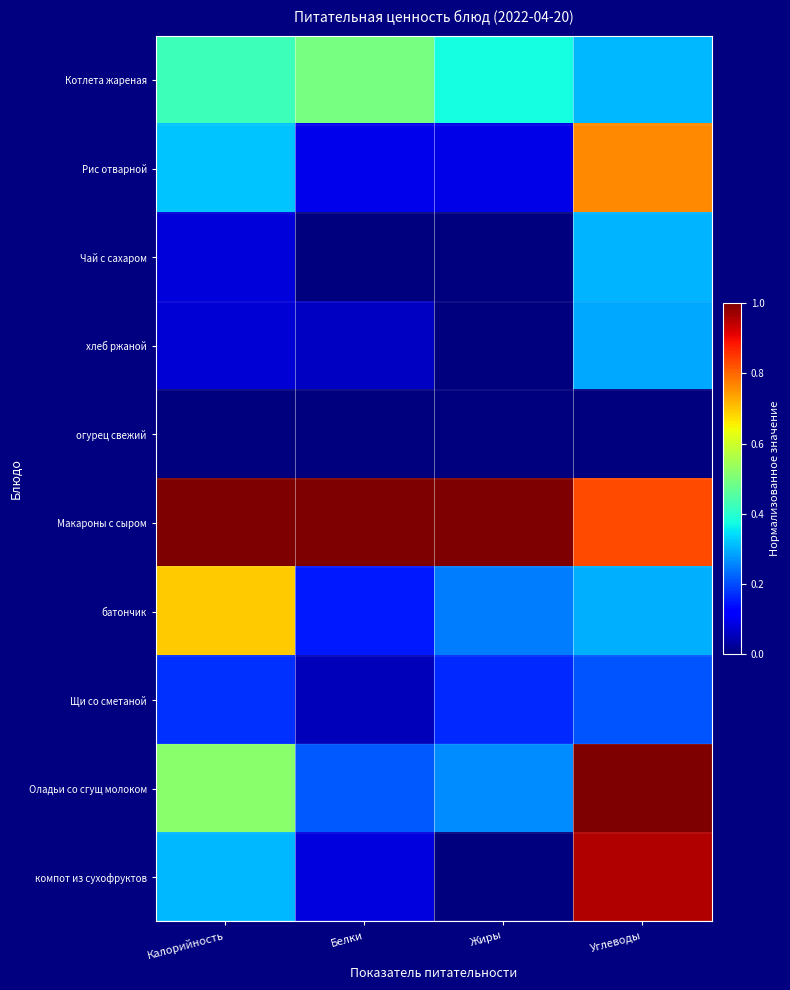

Which label corresponds to the largest value in the chart?

Калорийность